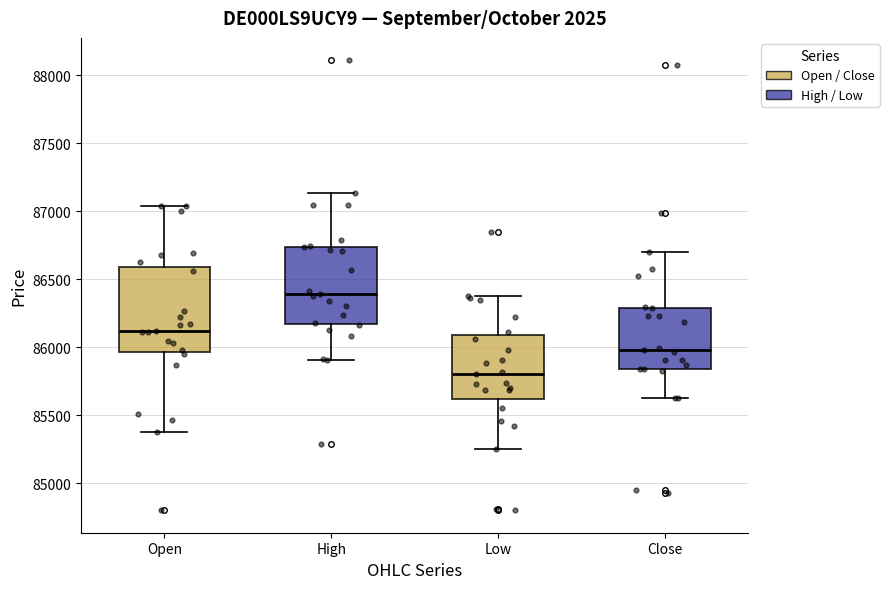

Reading left to right, read every box against the y-axis: the position of its median line, the range the box covers, and the ends of its whiskers. The values are not printed on the chart, so give them approximately, as read against the axis.

Open: median 86100, box 85950 to 86600, whiskers 85400 to 87050
High: median 86400, box 86150 to 86750, whiskers 85900 to 87150
Low: median 85800, box 85600 to 86100, whiskers 85250 to 86400
Close: median 86000, box 85850 to 86300, whiskers 85650 to 86700